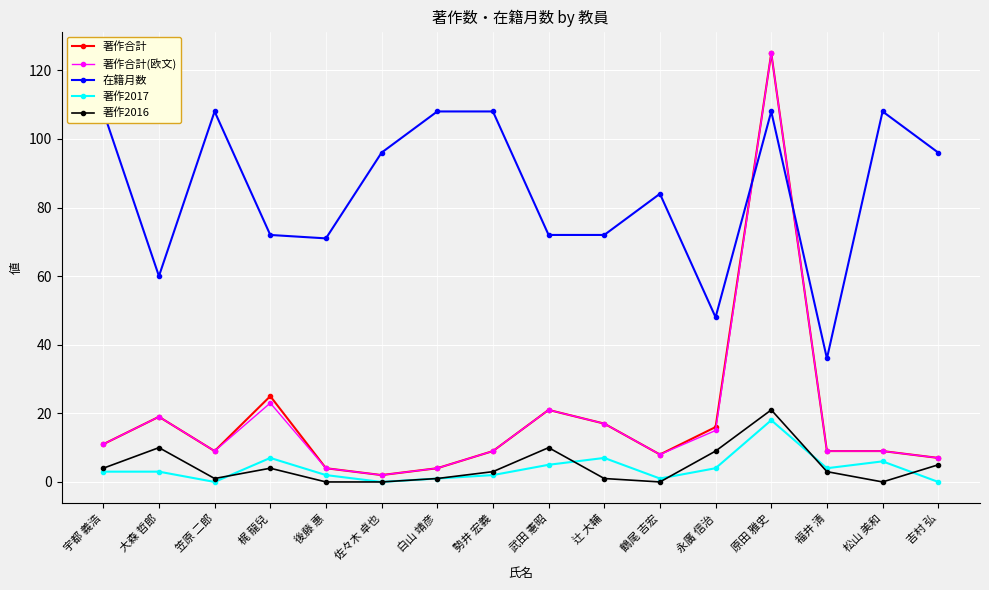

What are all the series names shown in the legend?

著作合計, 著作合計(欧文), 在籍月数, 著作2017, 著作2016